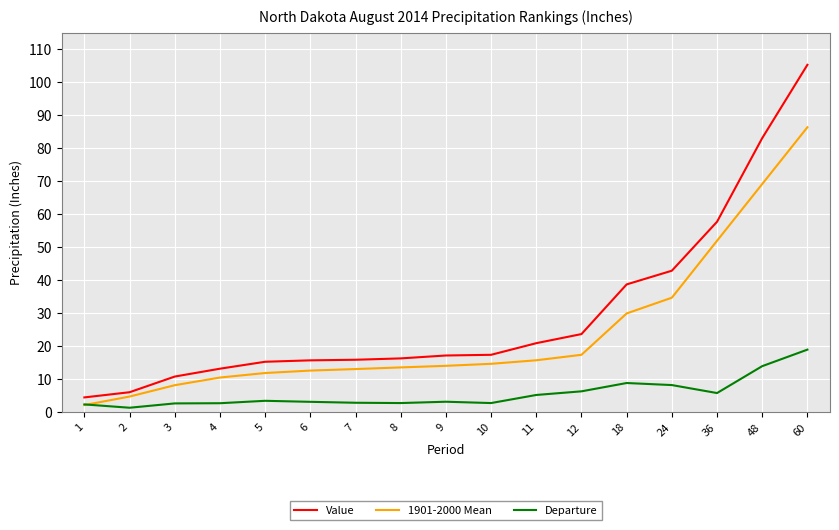

Rank the series by their maximum value, from highest to lowest.

Value, 1901-2000 Mean, Departure